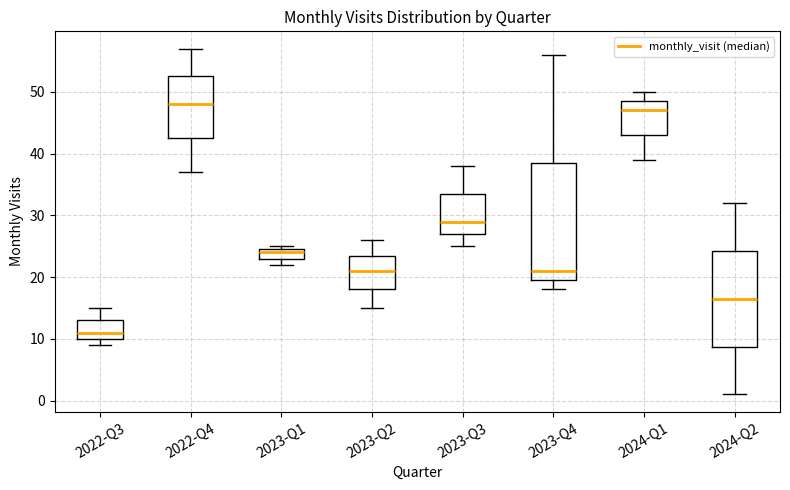

Comparing the boxes themselves (not the whiskers), which one is the tallest?

2023-Q4